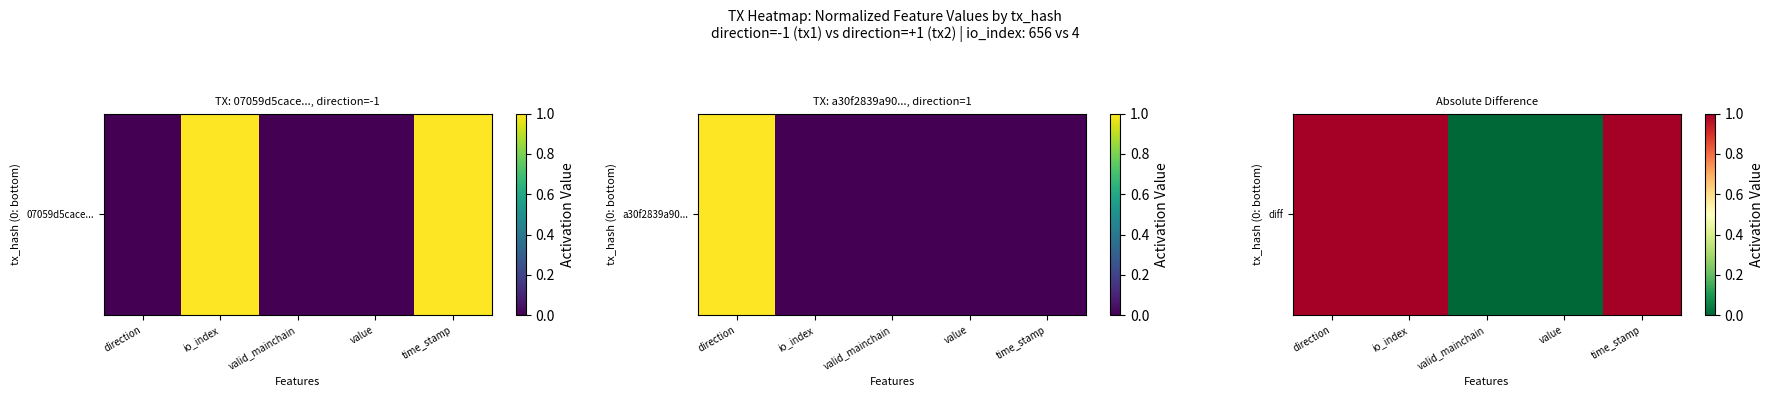

Which has a higher value, valid_mainchain or value?

valid_mainchain